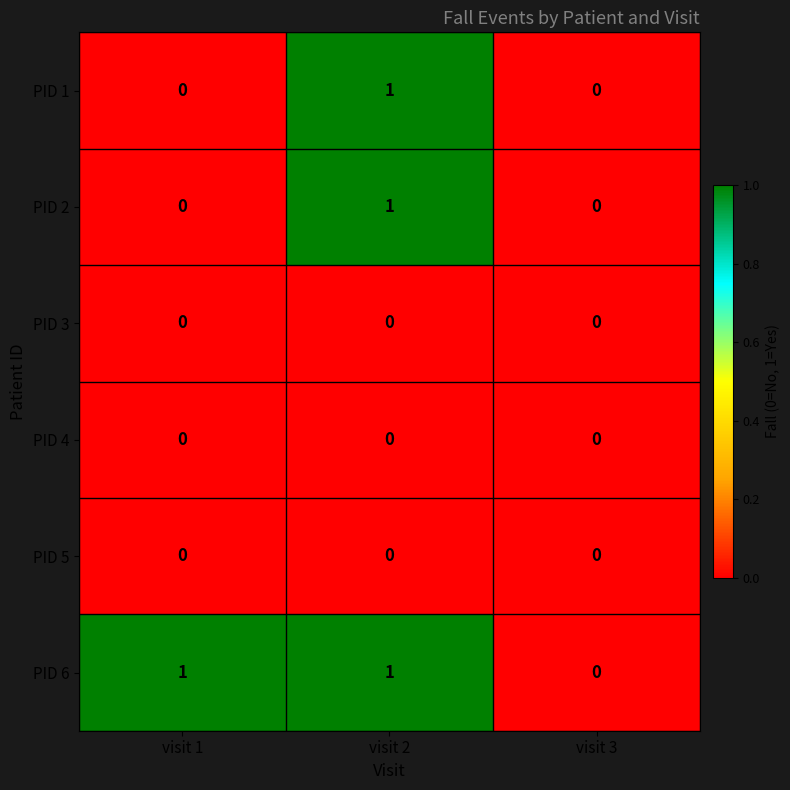

Is the value of PID 5 at visit 2 greater than the value of PID 6 at visit 1?

No